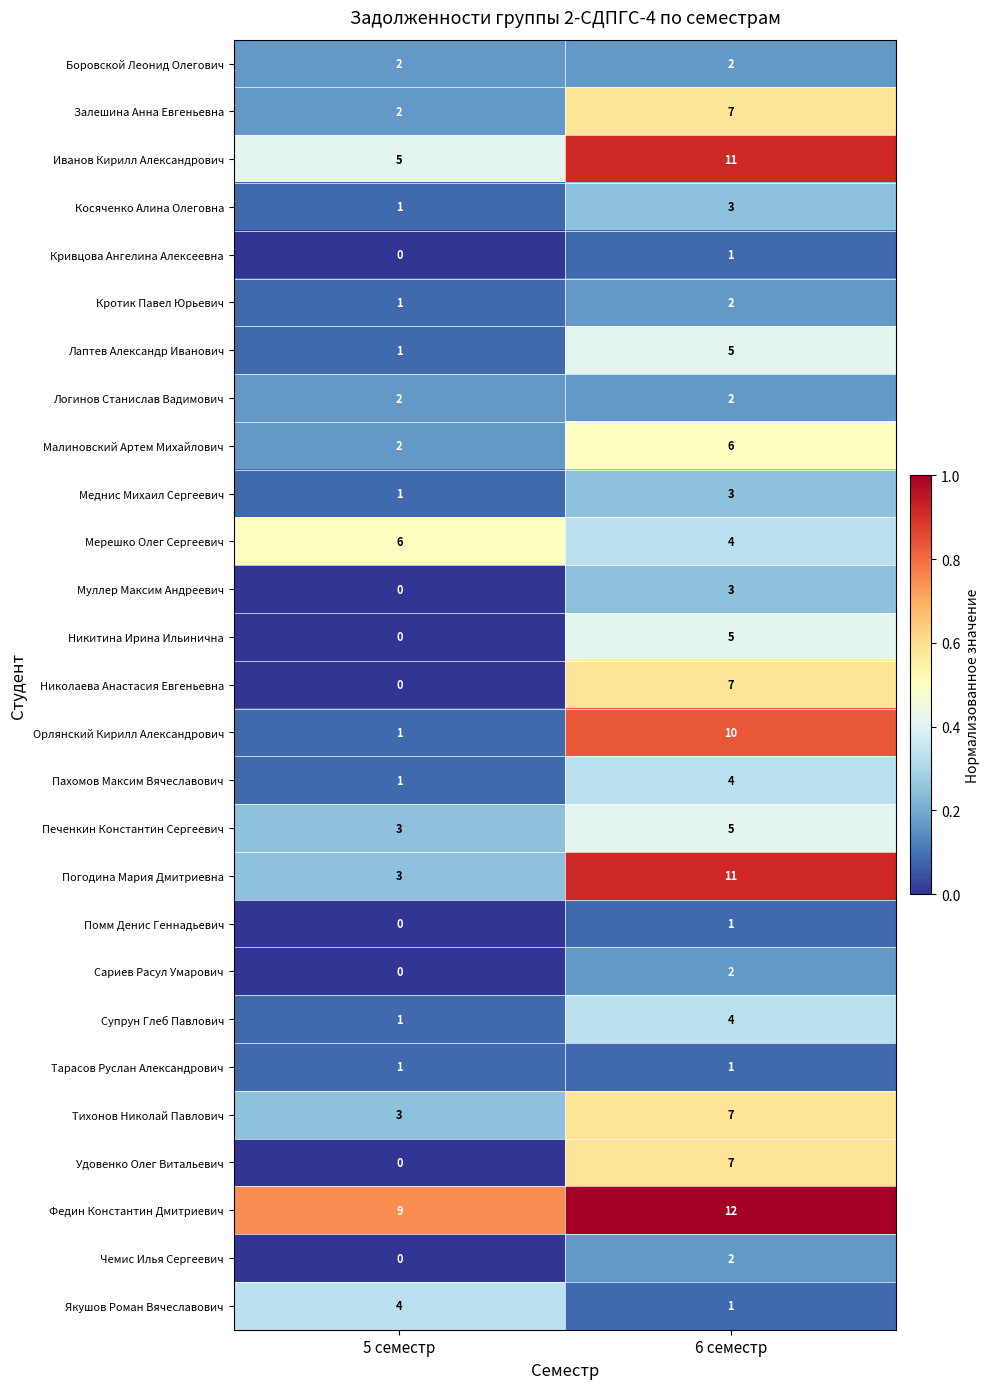

What is the total value across all series at 6 семестр?

128